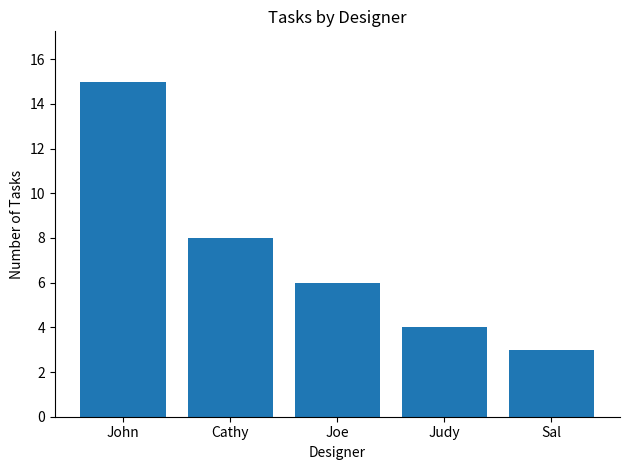

At which category does the chart reach its peak across all series?

John